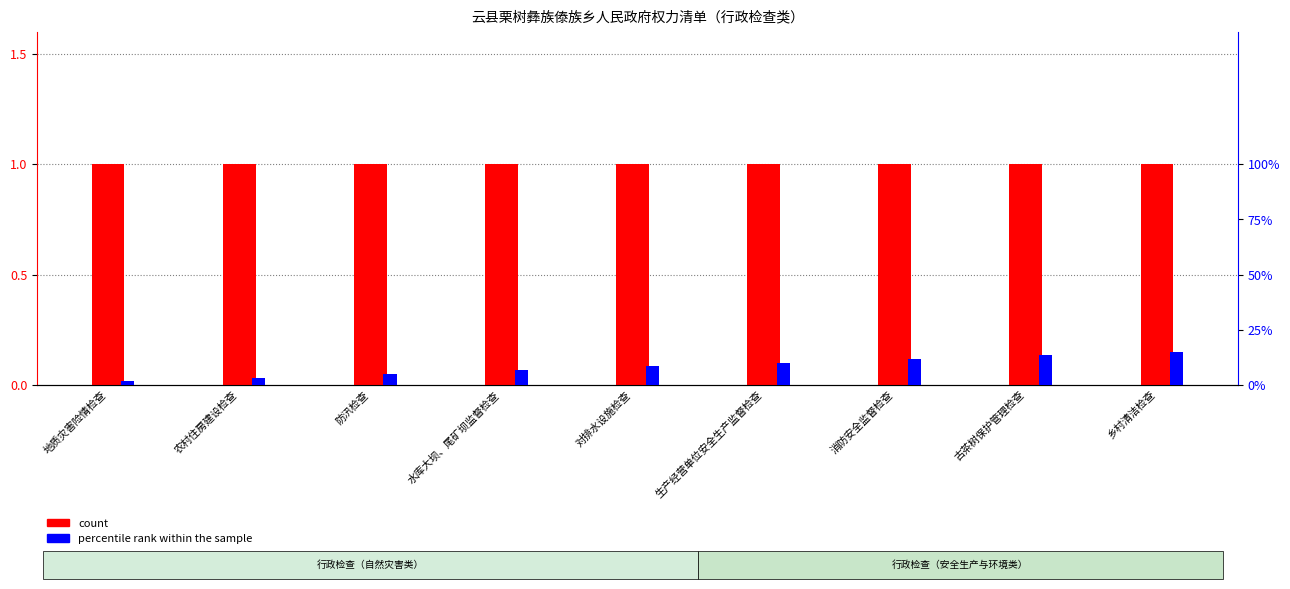

Are the bars horizontal?

No